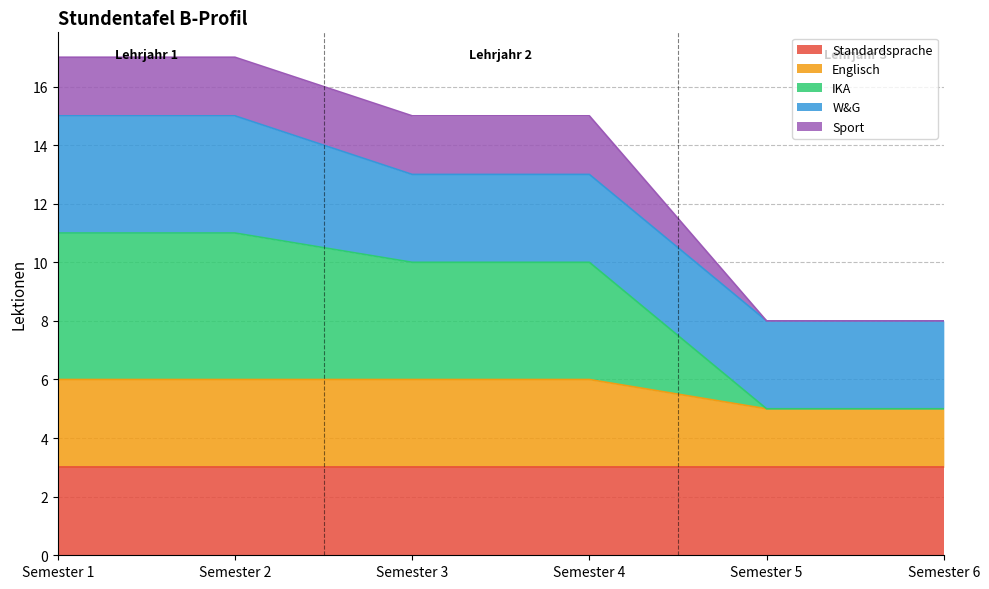

True or false: Standardsprache has a value of 1 at Semester 1.

False